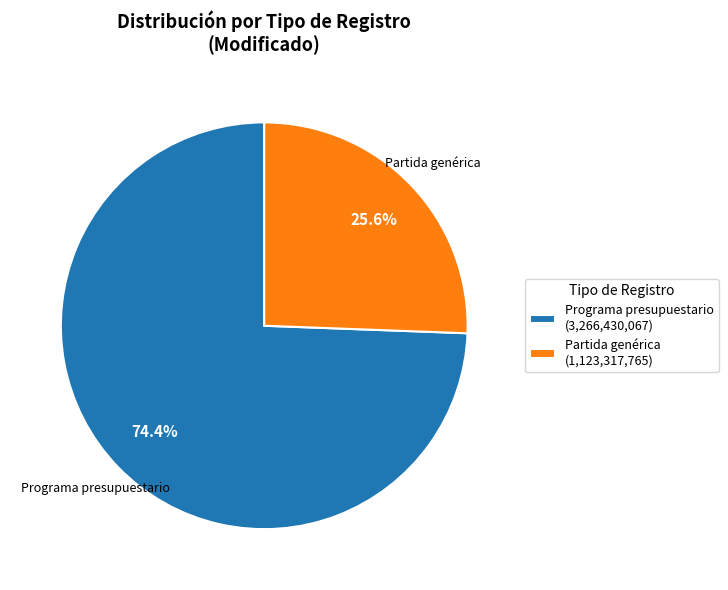

Which slice is the smallest?

Partida genérica